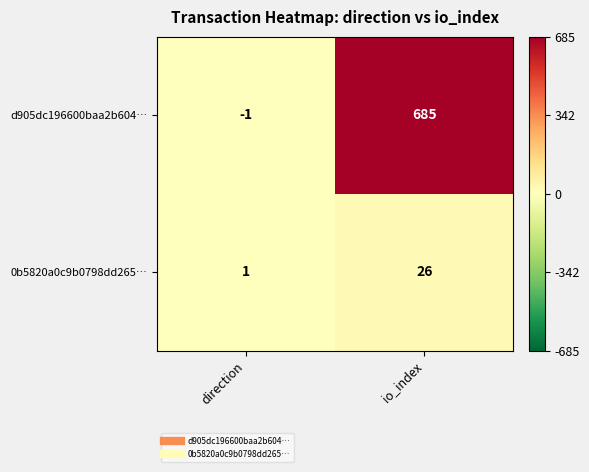

At io_index, list the series in order from largest to smallest.

d905dc196600baa2b604…, 0b5820a0c9b0798dd265…